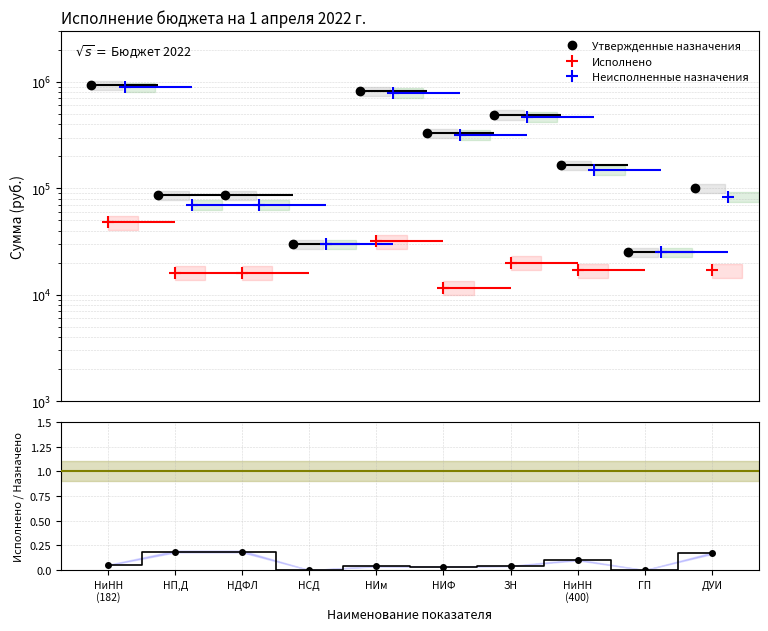

True or false: Исполнено/Назначено and Неисполненные назначения intersect in this chart.

False